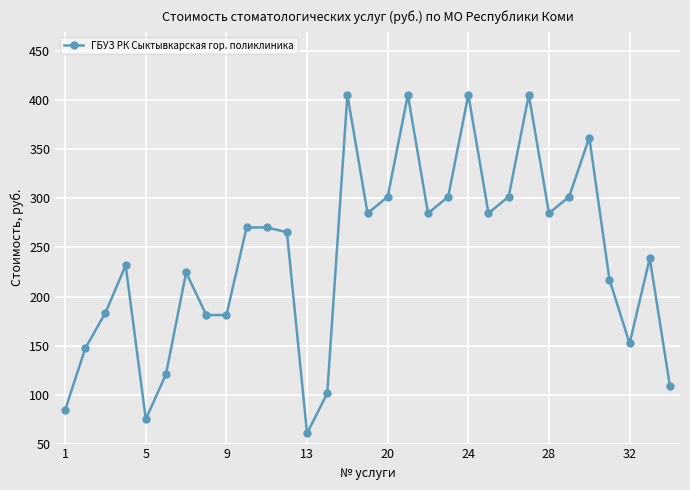

What is the smallest value displayed?

60.4